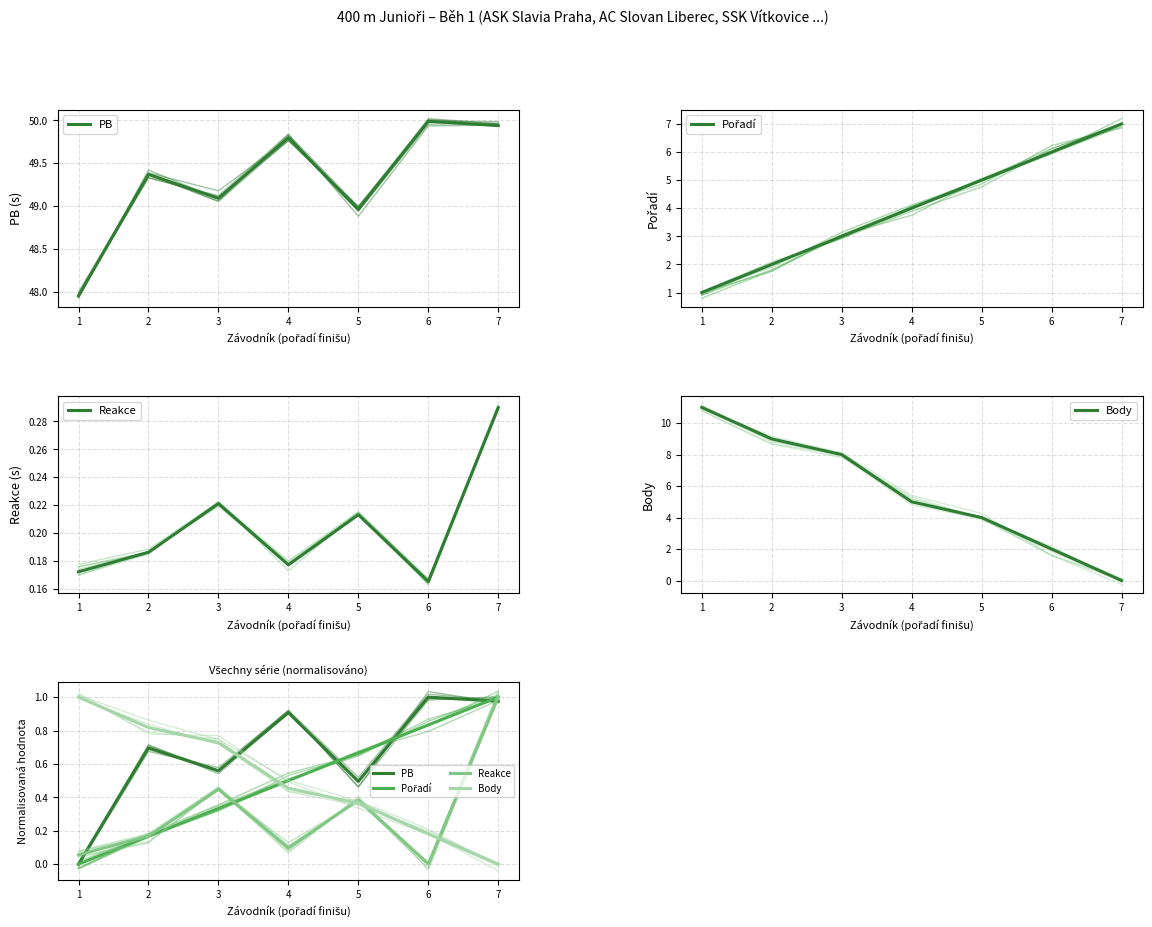

Between which two adjacent categories do PB and Body first intersect?

3 and 4